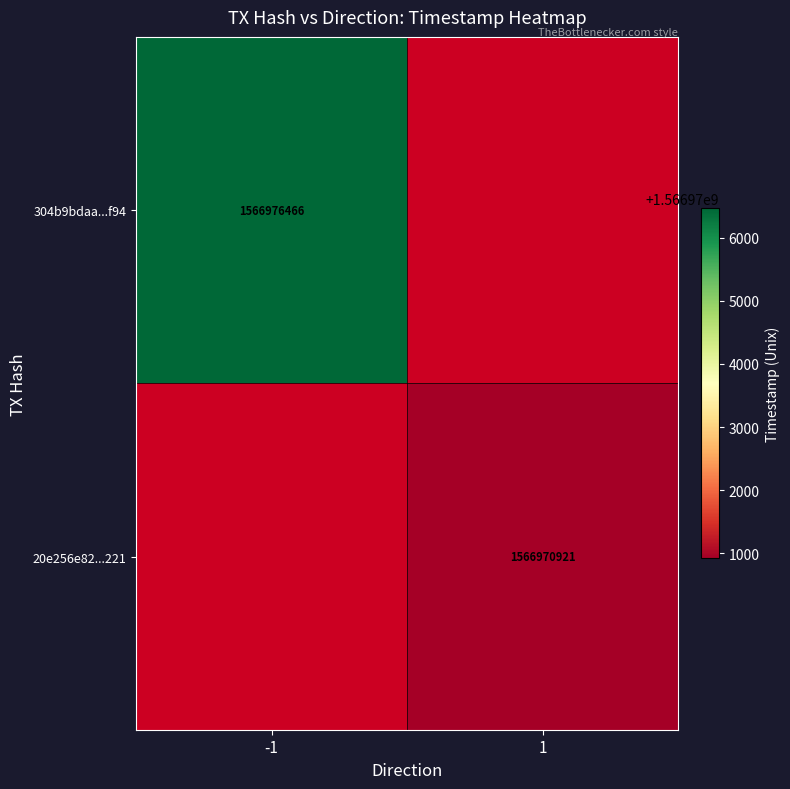

The 304b9bdaa...f94 series shows 1566976466 at -1. True or false?

True